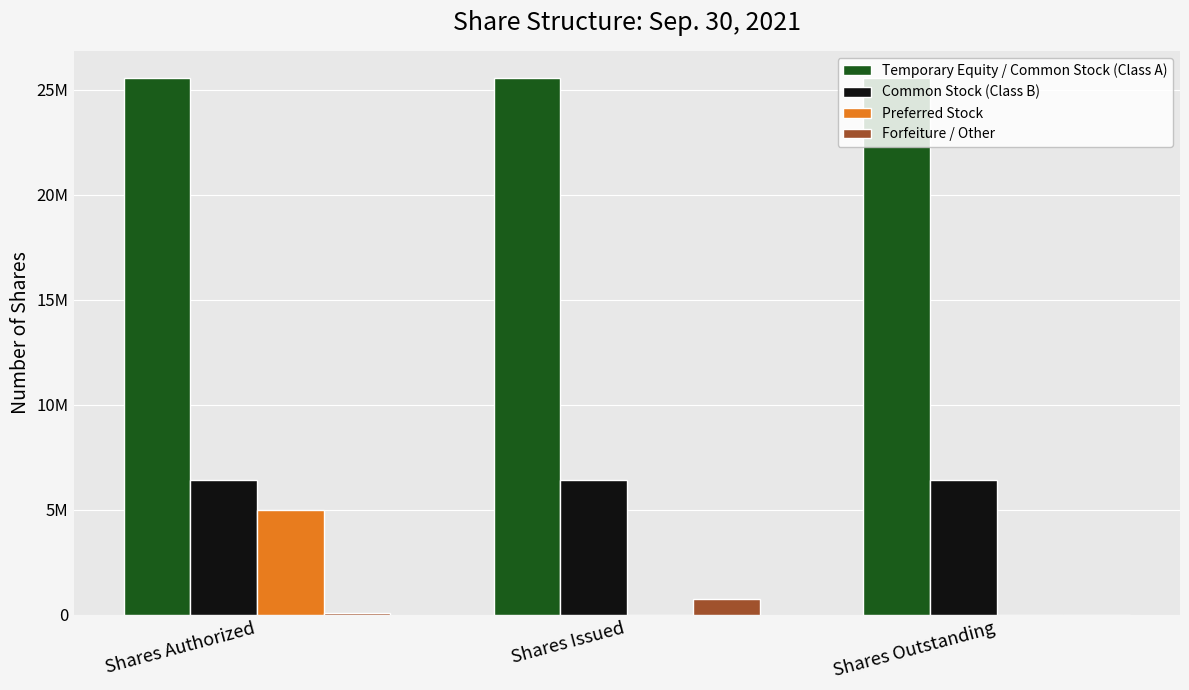

What are all the series names shown in the legend?

Temporary Equity / Common Stock (Class A), Common Stock (Class B), Preferred Stock, Forfeiture / Other